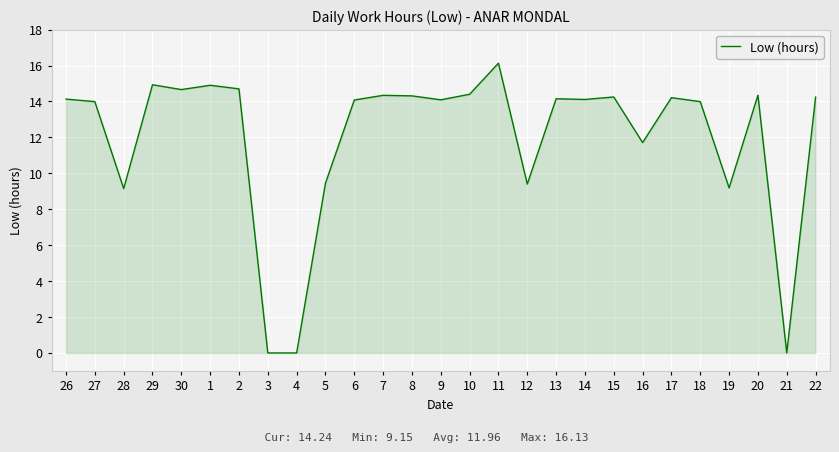

Approximately how many times larger is the value at 19 compared to 26?

0.7